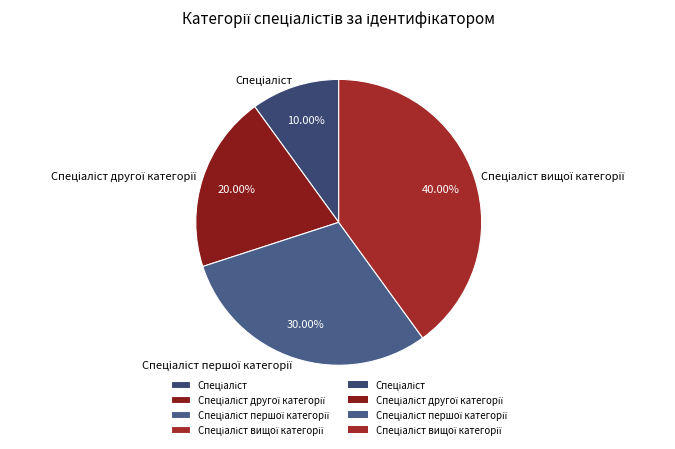

Is there a majority slice in this chart?

No